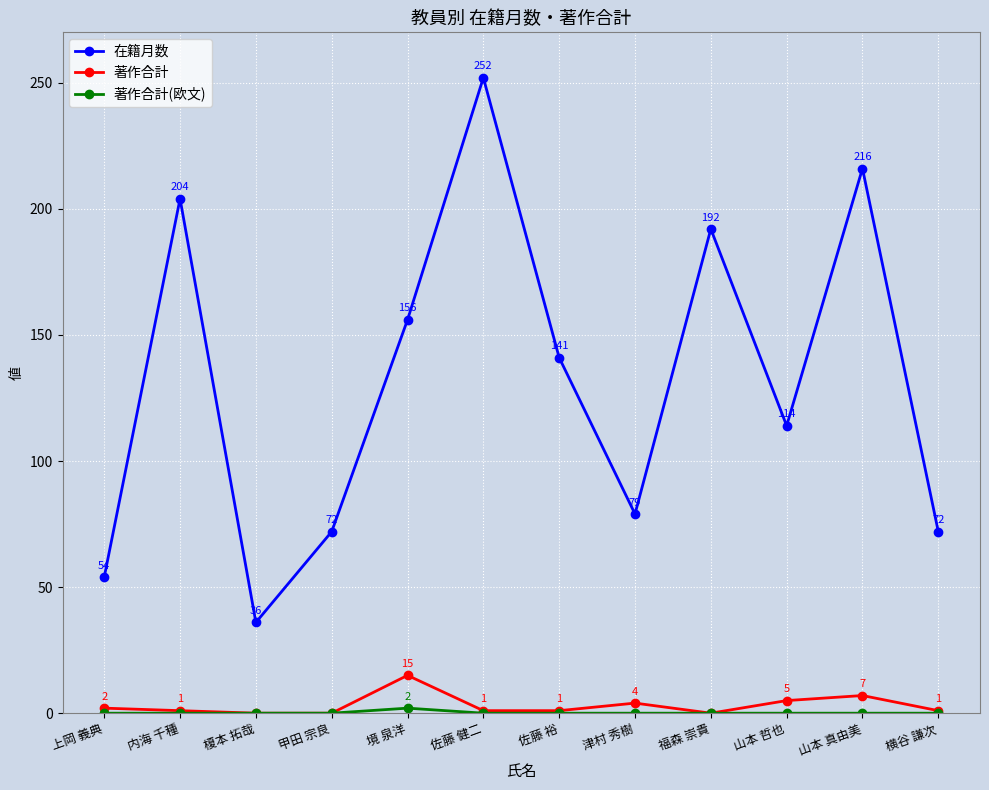

Where does the 在籍月数 series first go above 141?

内海 千種